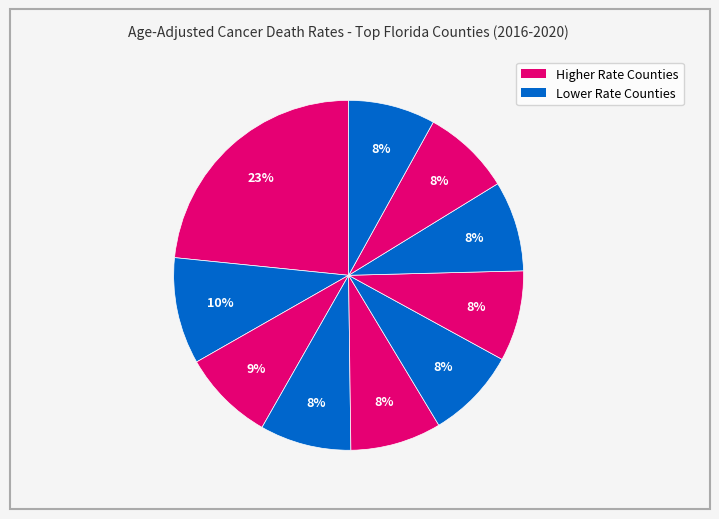

Count the number of slices in the pie.

10